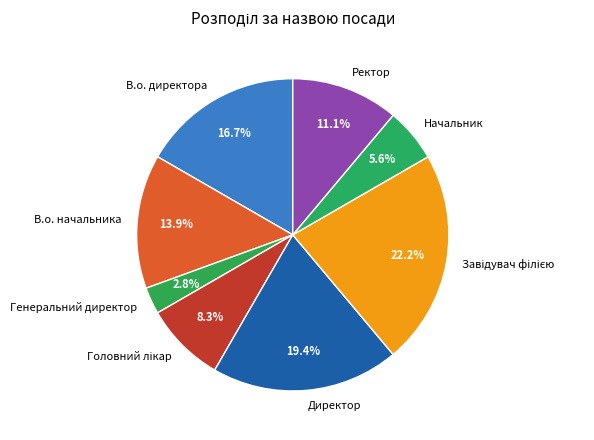

To the nearest percent, what percentage of the pie is Ректор?

11%